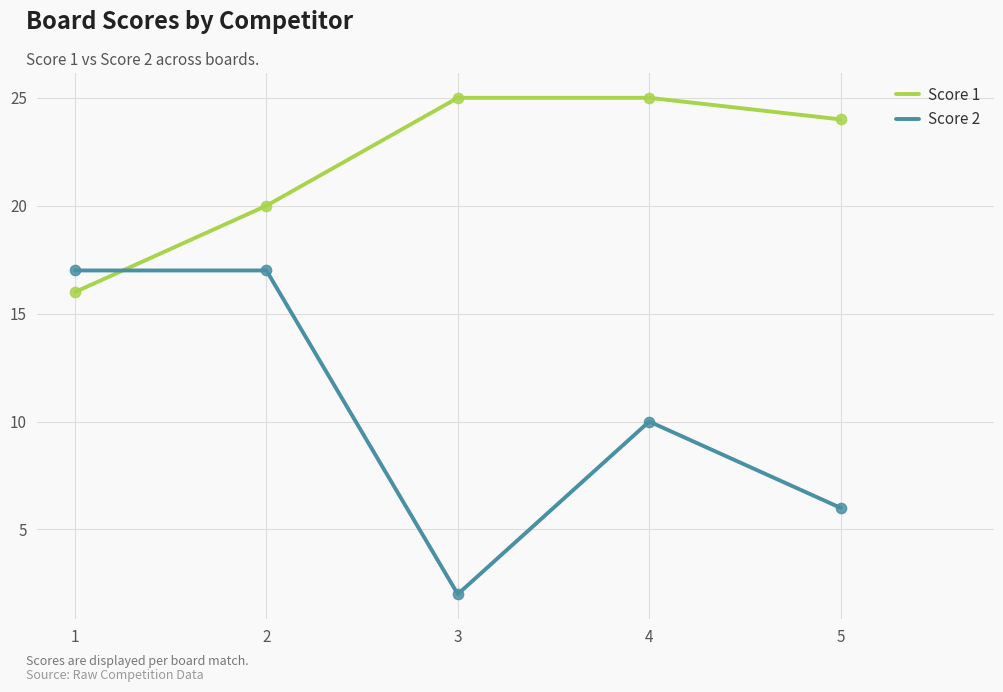

Which series has the largest total across all categories?

Score 1